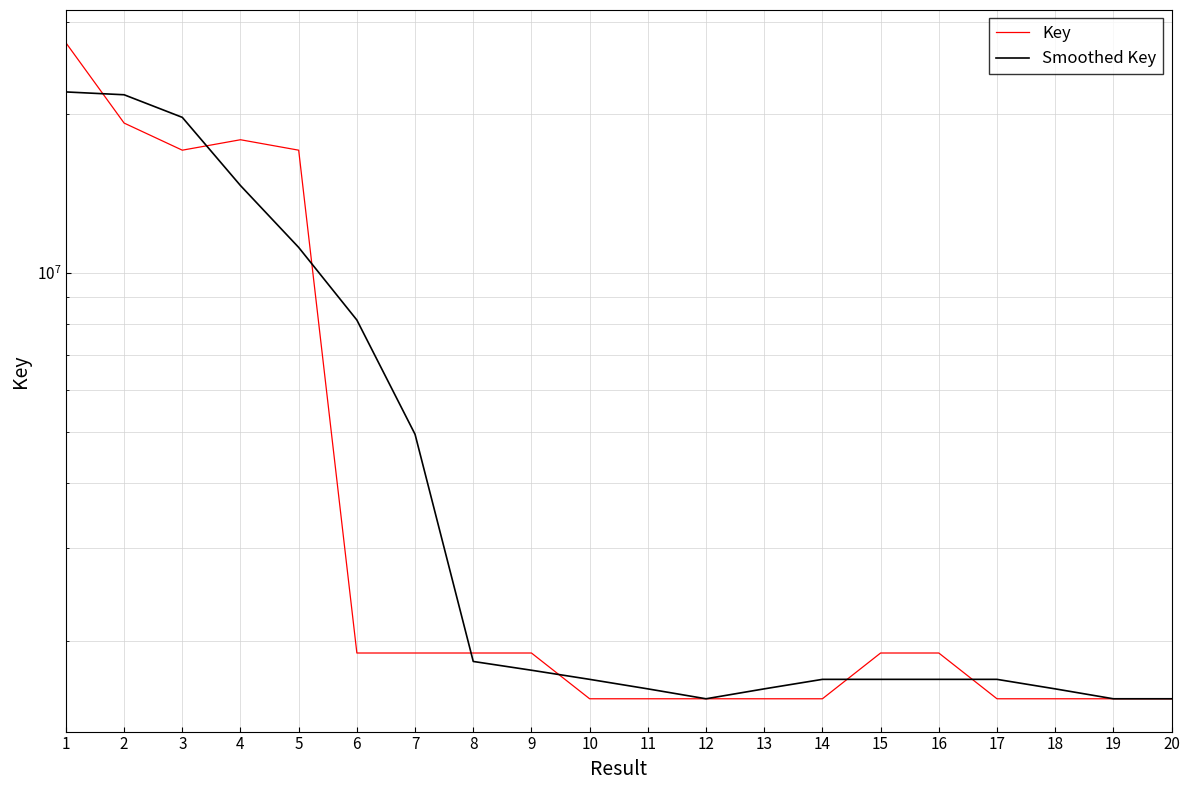

Does the chart have visible grid lines?

Yes